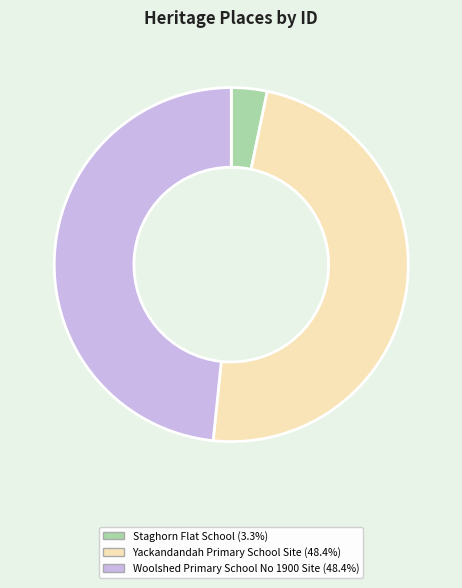

Count the number of slices in the pie.

3